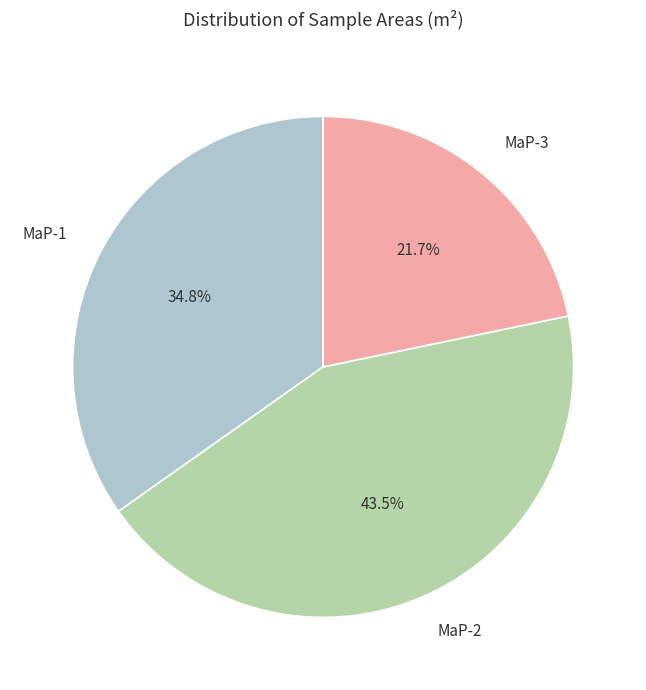

Count the number of slices in the pie.

3